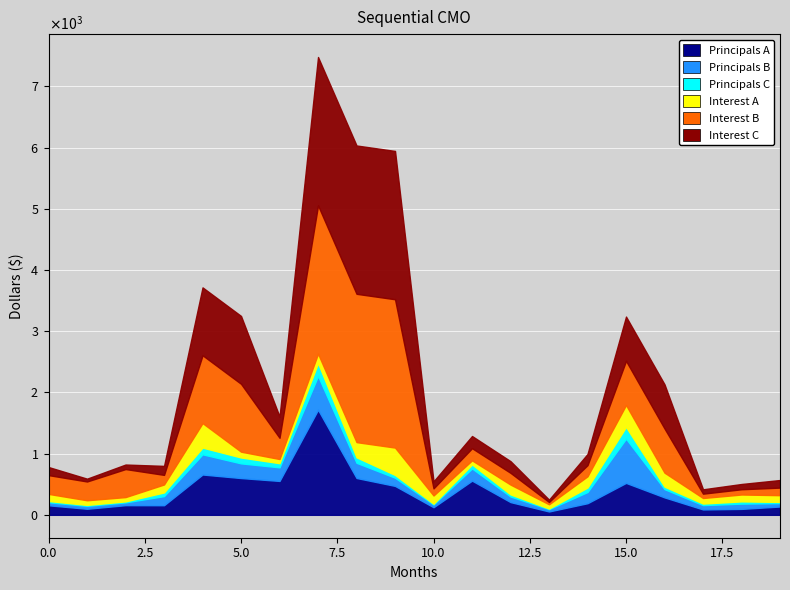

What are all the series names shown in the legend?

Principals A, Principals B, Principals C, Interest A, Interest B, Interest C